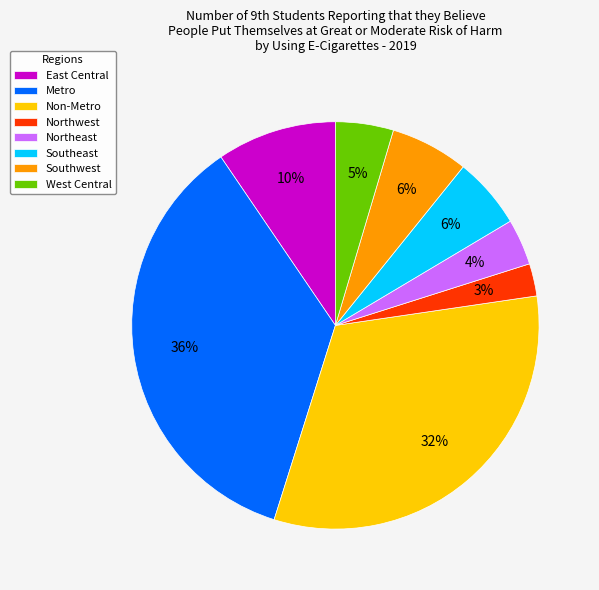

How many segments does this pie chart have?

8